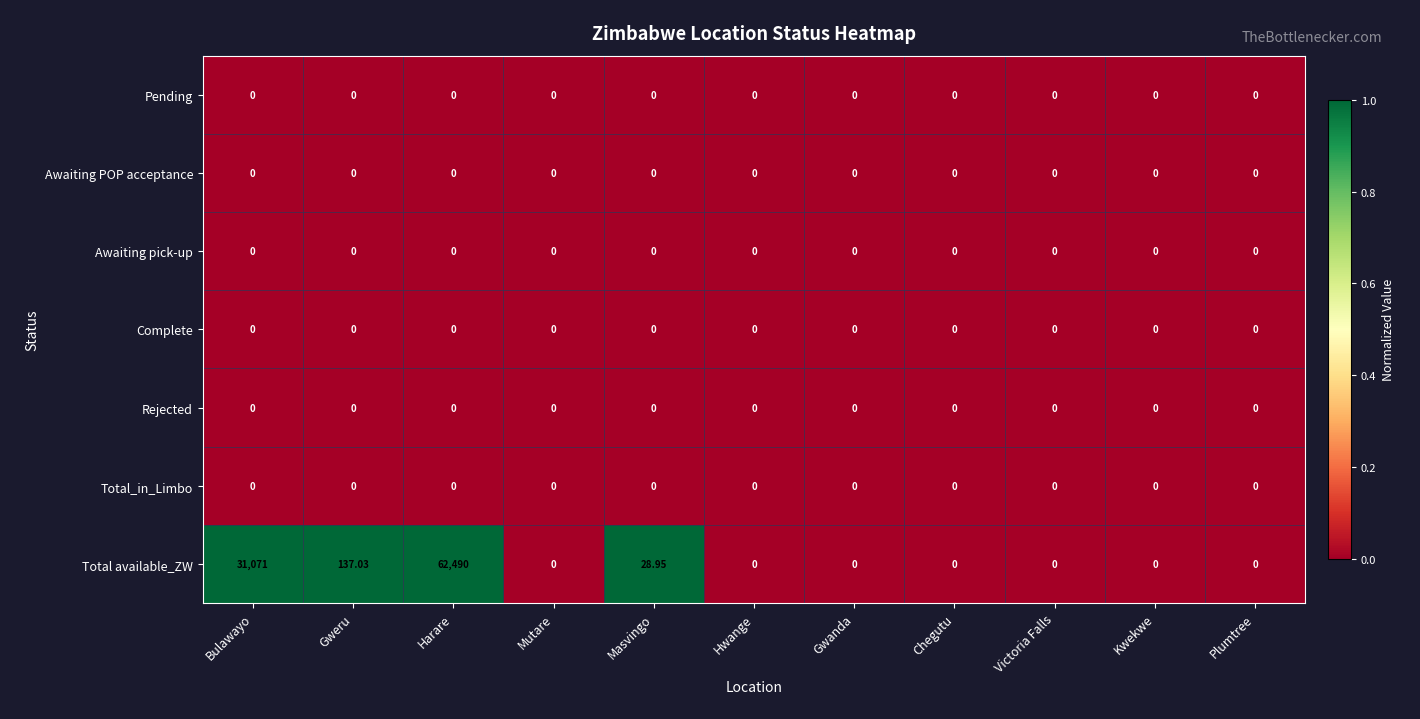

Which series has the largest range (max minus min)?

Total available_ZW